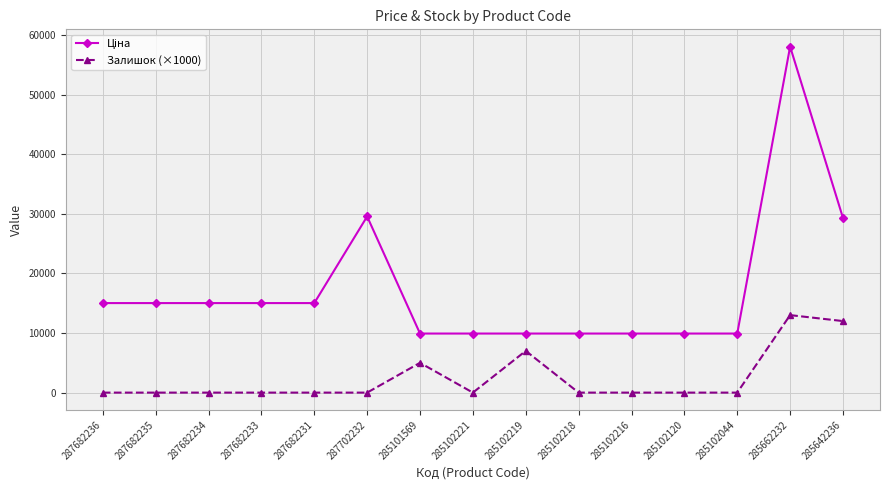

What is the greatest value displayed?

58037.0